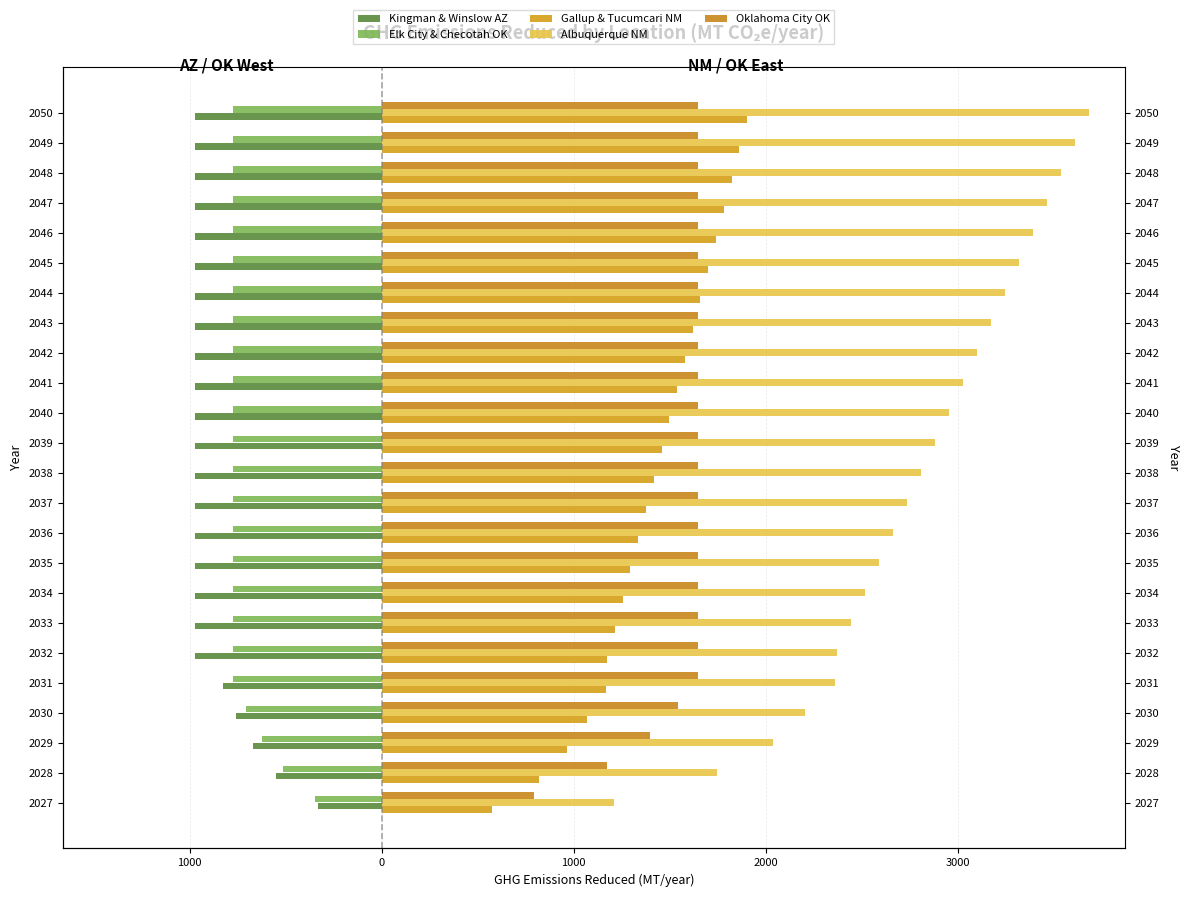

Between 2047 and 2050, which series saw the biggest shift?

Albuquerque NM